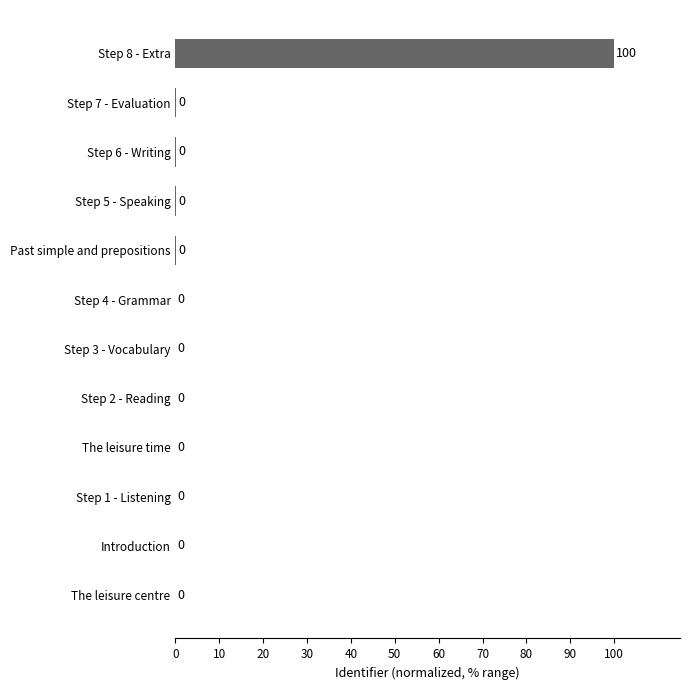

What is the maximum value shown in the chart?

100.0